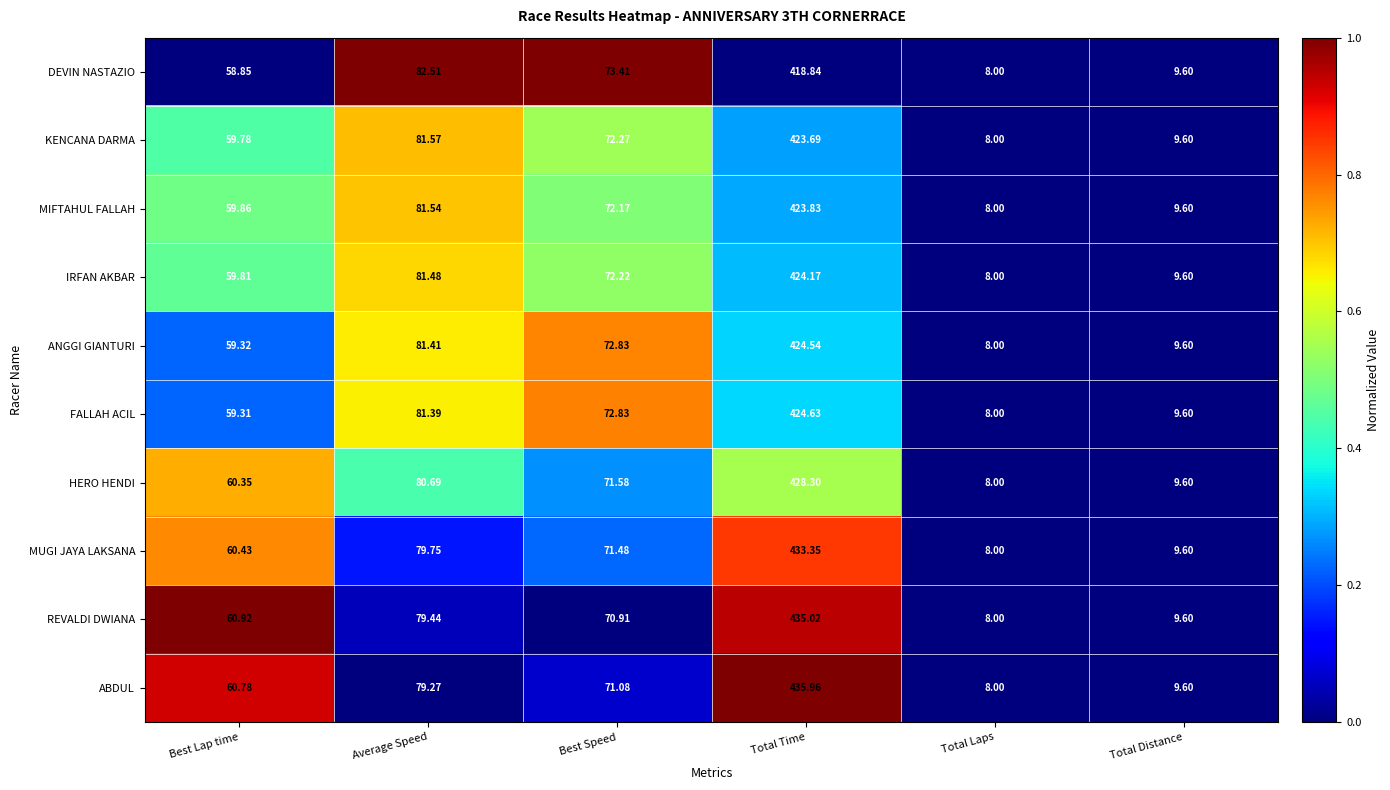

At which category is the sum across all series the highest?

Total Time